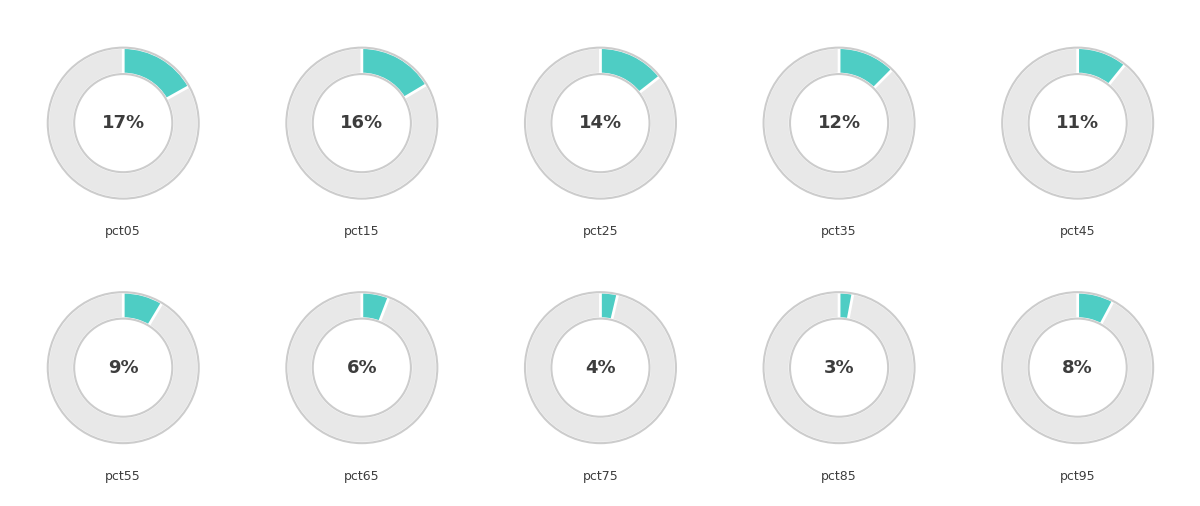

Approximately how many times larger is the value at pct95 compared to pct15?

0.5